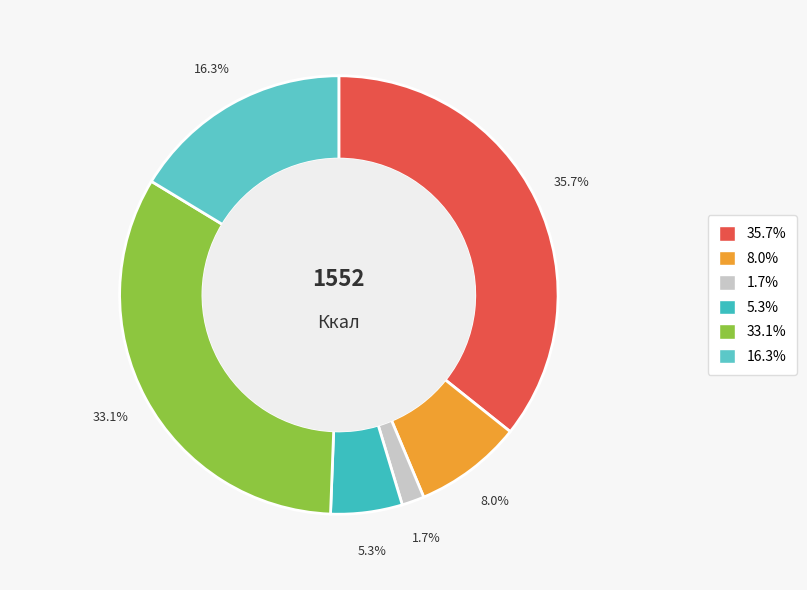

Does any single category account for the majority?

No